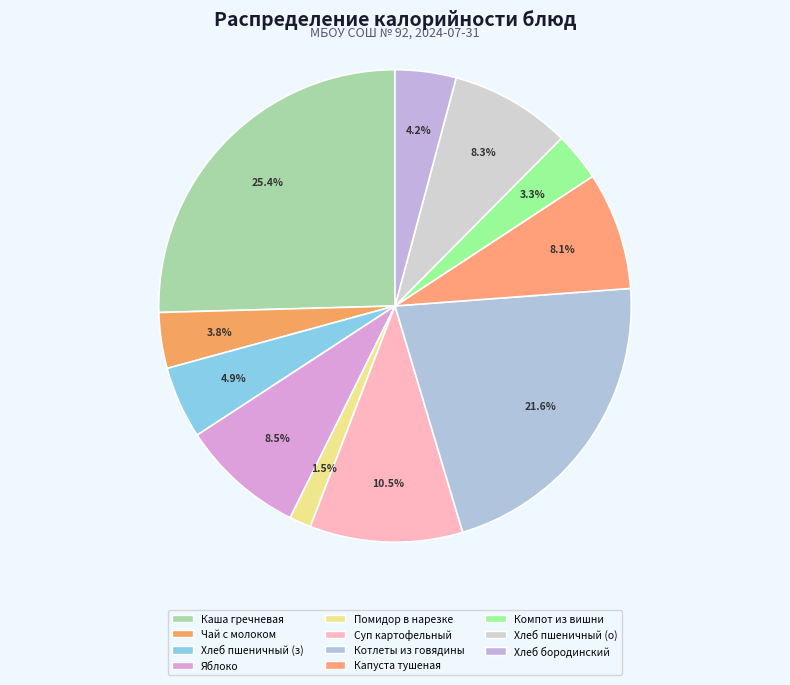

Does any single category account for the majority?

No